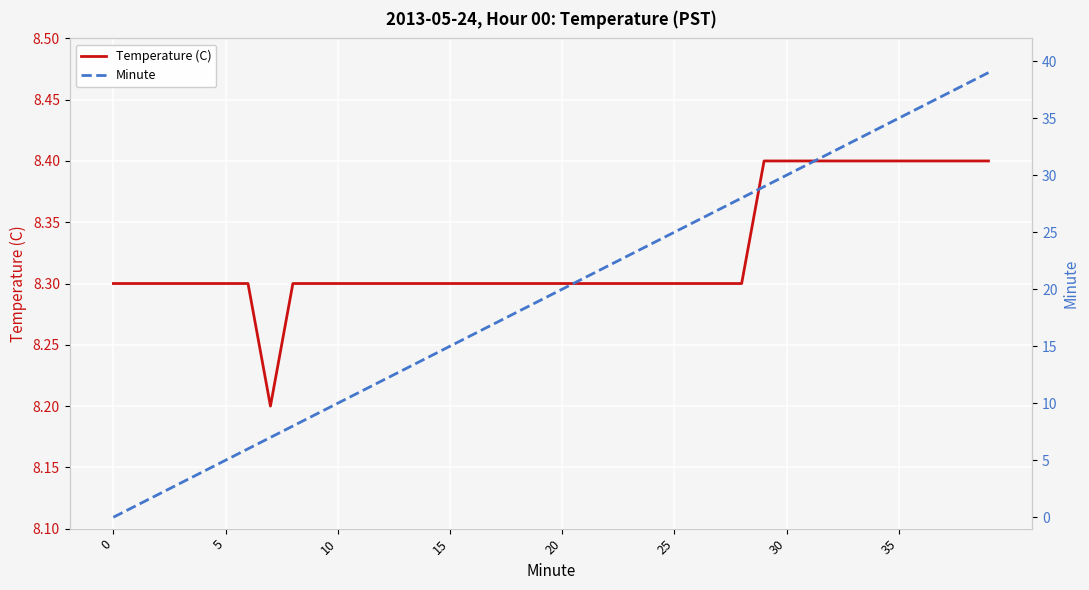

How many categories are shown in the chart?

40